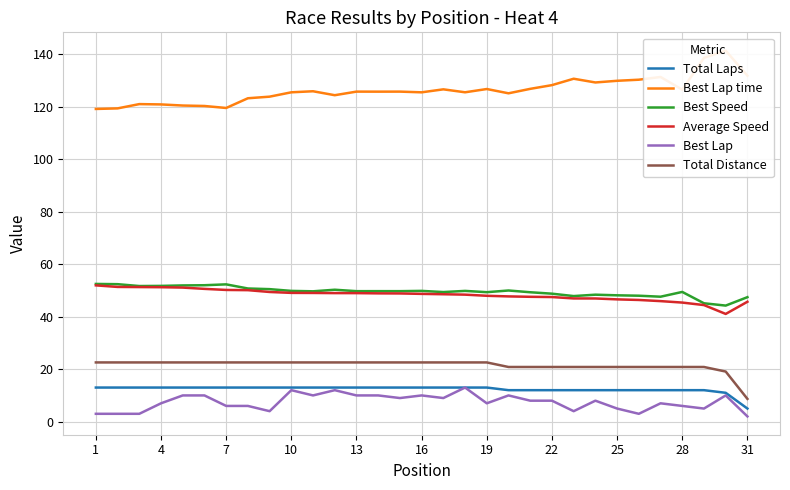

Is it true that Best Speed equals 48.1 at 25?

True